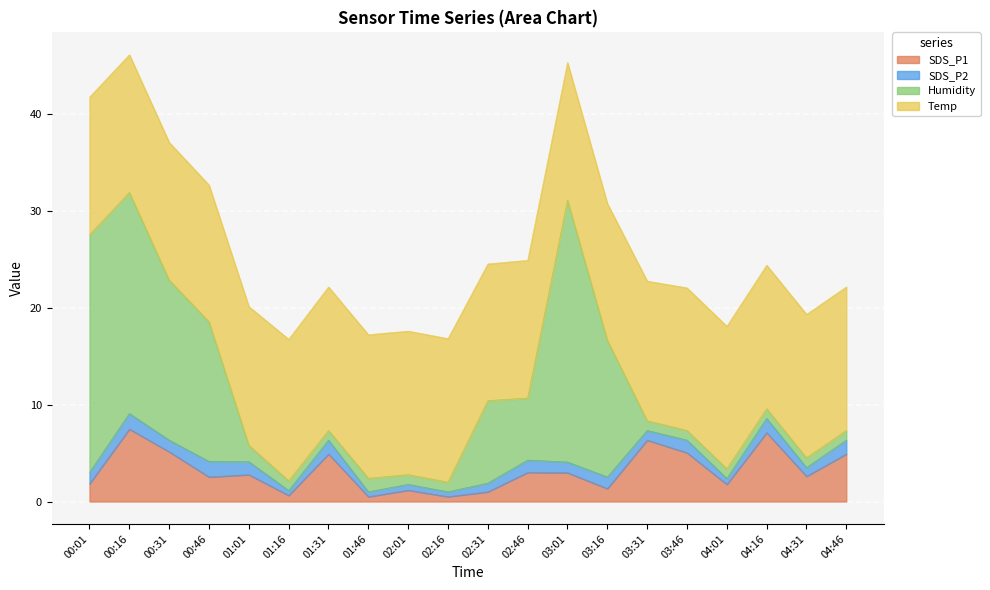

What is the label of the 20th point from the left?

04:46